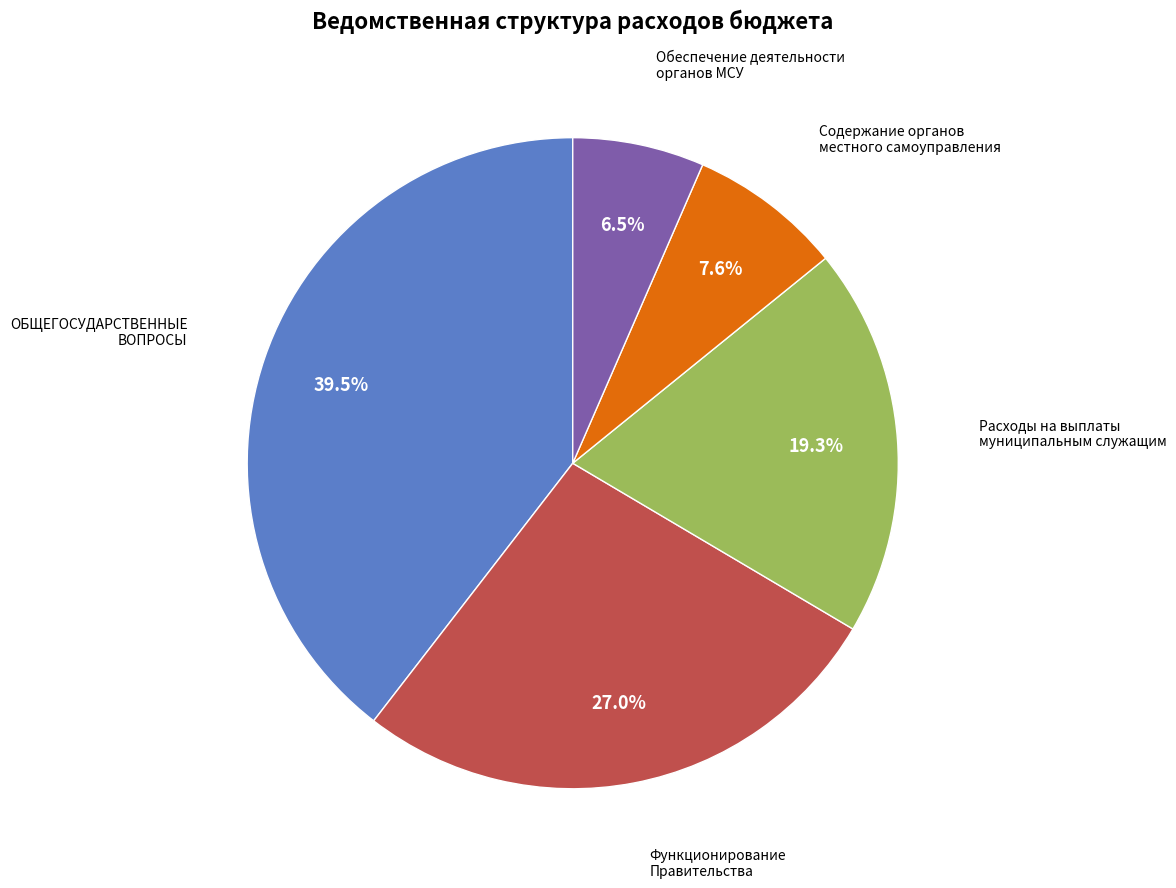

Is there a majority slice in this chart?

No